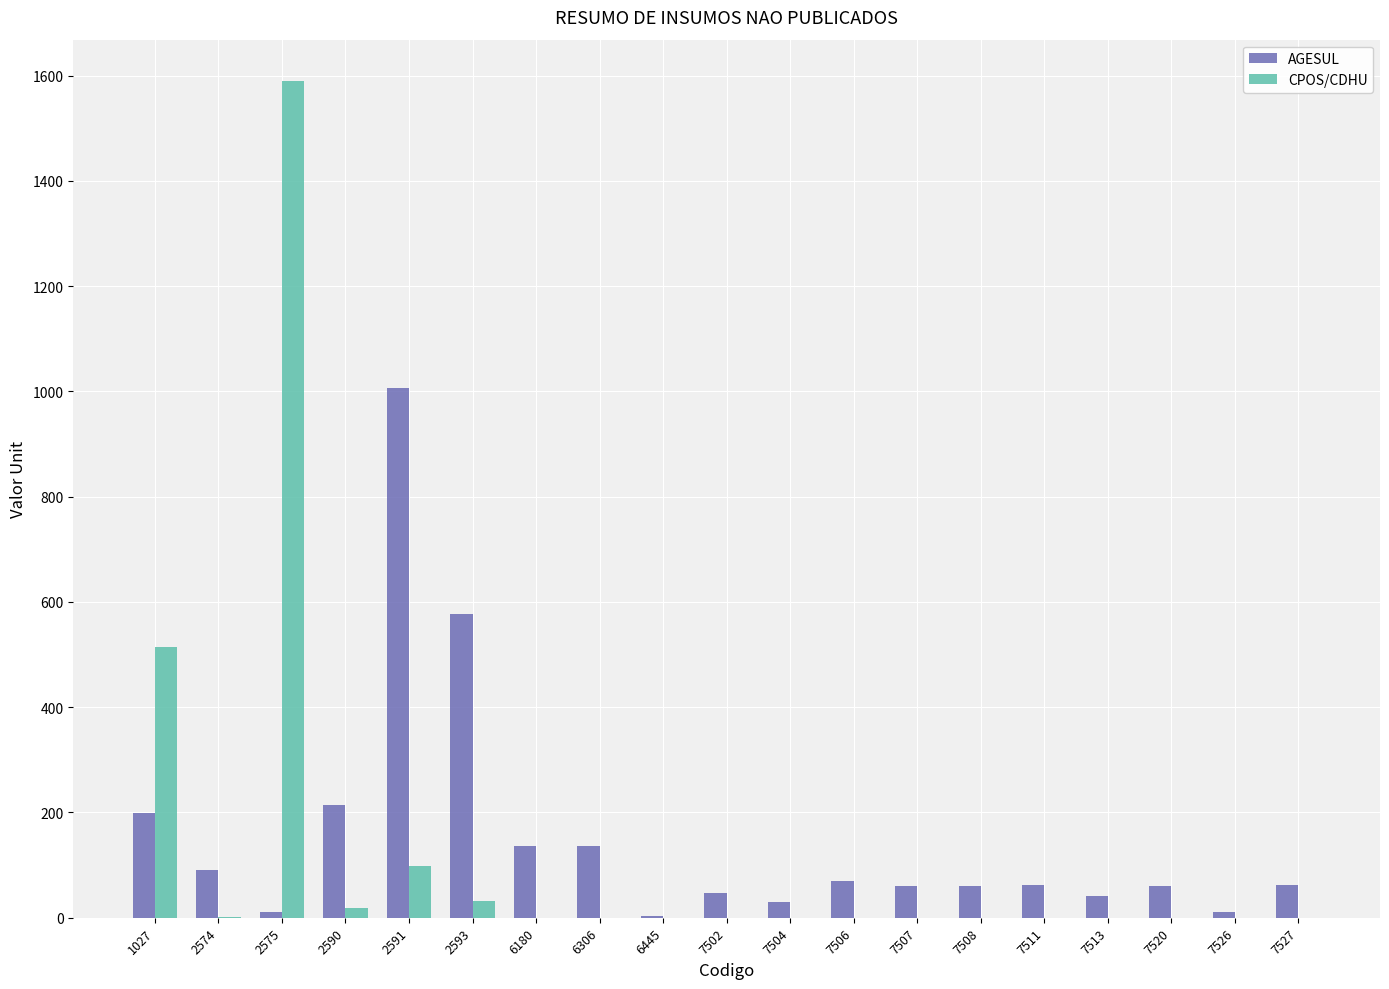

True or false: CPOS/CDHU has a value of 0.0 at 7527.

True